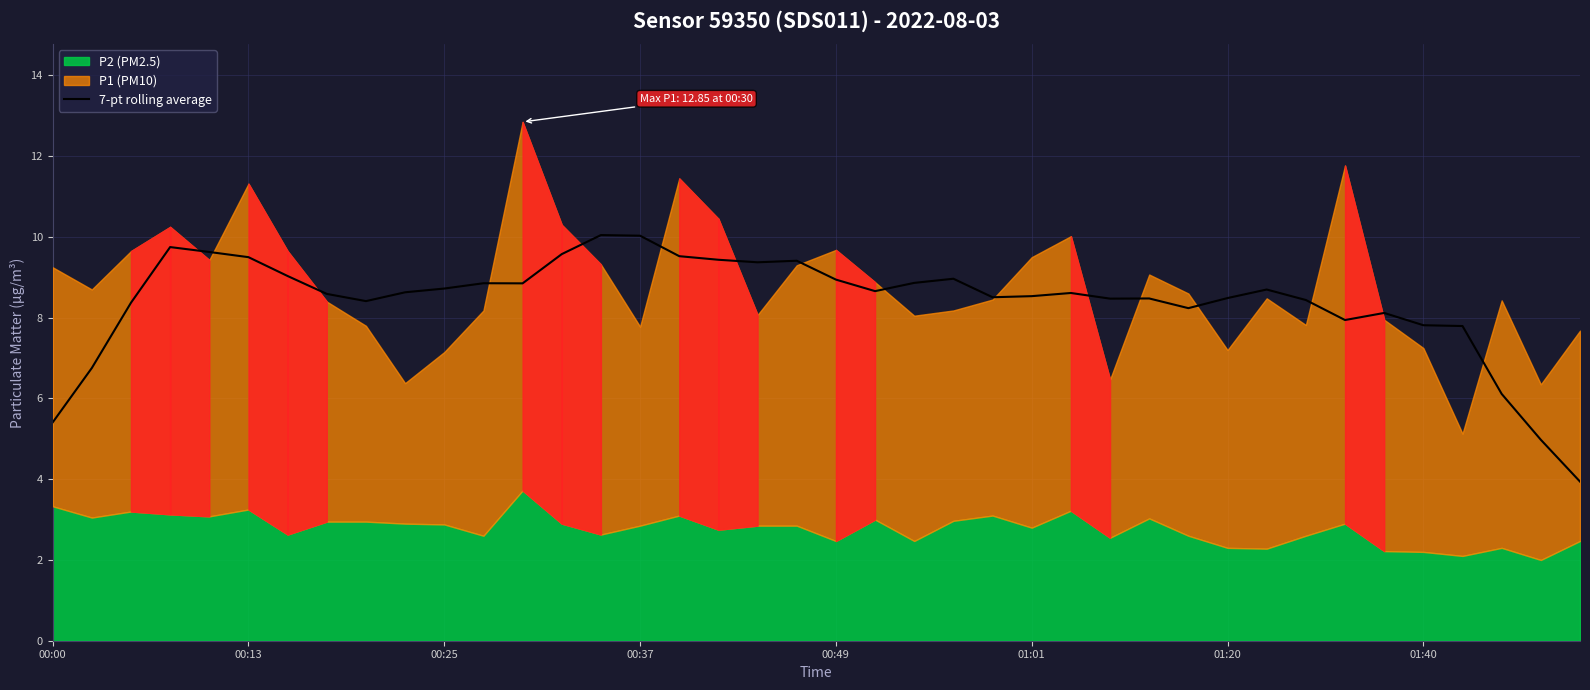

True or false: there are more than 2 points higher than both neighbors.

True